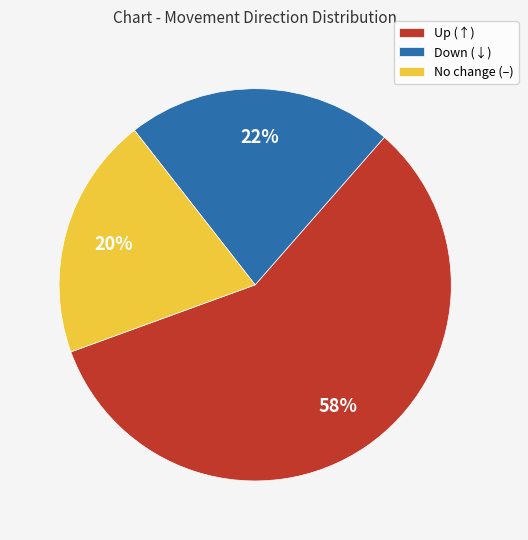

How many segments does this pie chart have?

3